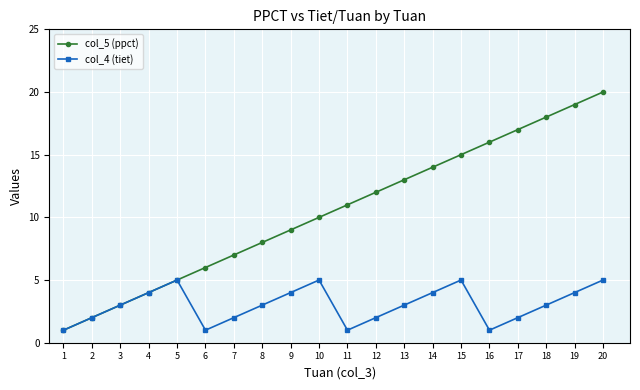

At which label does col_5 (ppct) reach its peak?

20